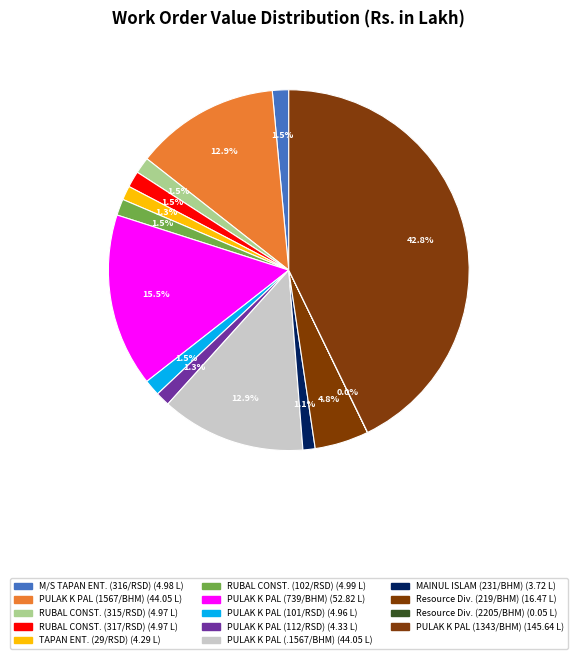

Does any single category account for the majority?

No